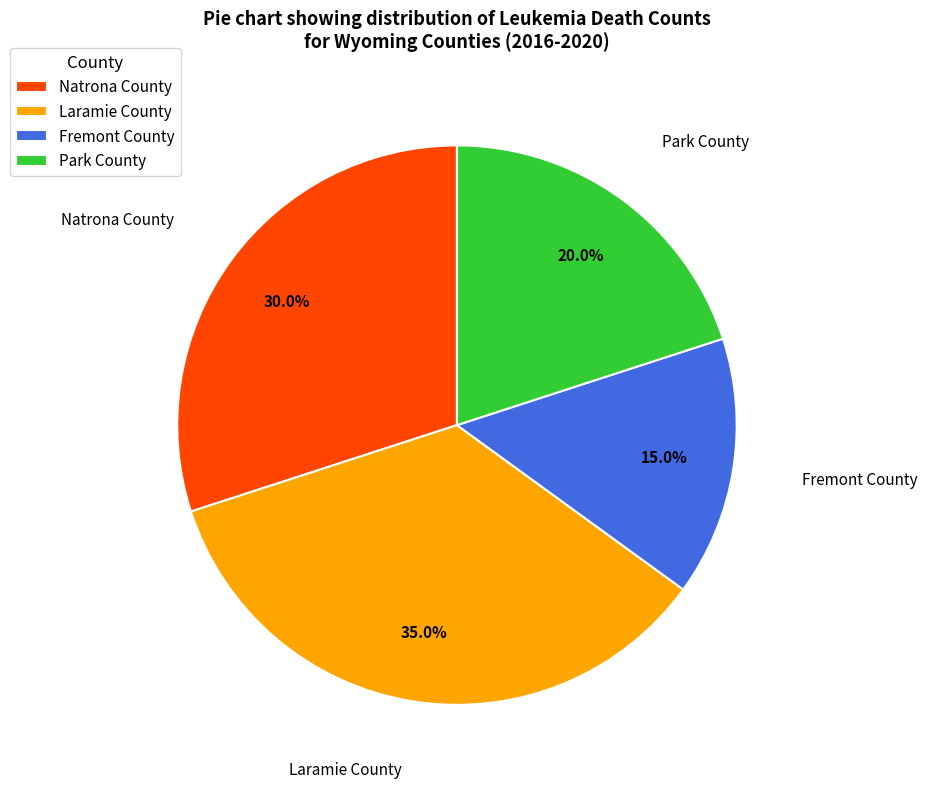

How many segments does this pie chart have?

4